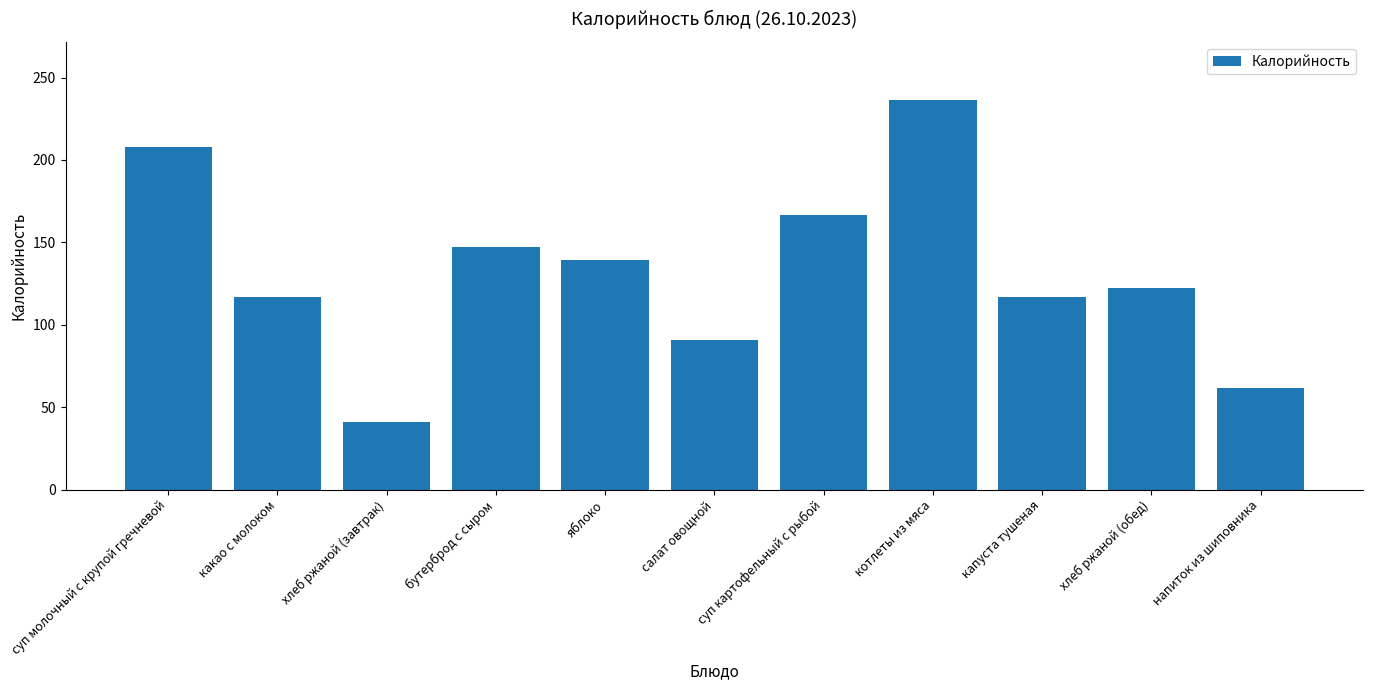

Where does the data first go above 122?

суп молочный с крупой гречневой